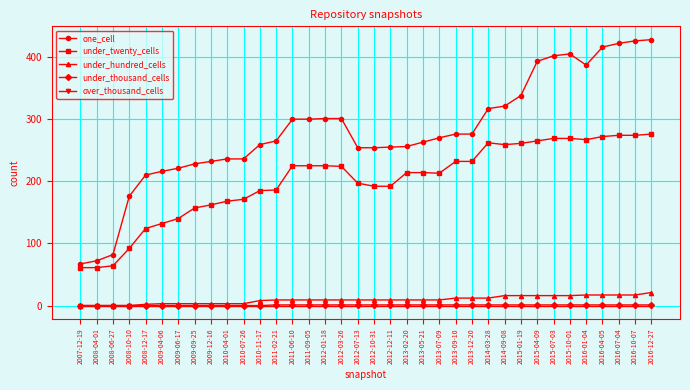

True or false: one_cell and under_twenty_cells intersect in this chart.

False